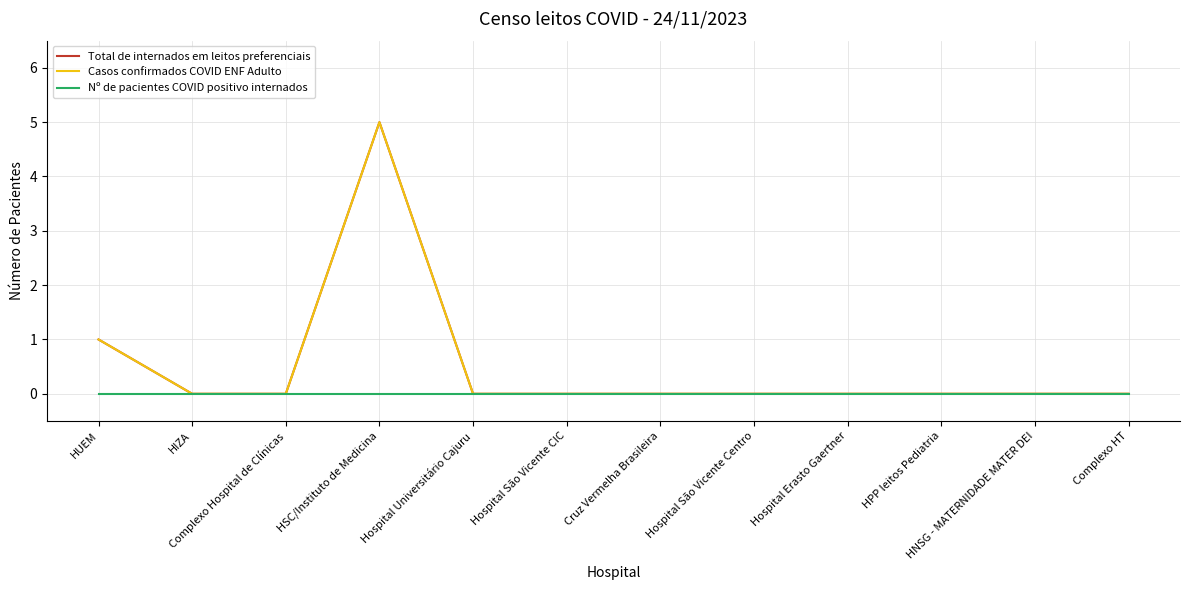

Does the chart have visible grid lines?

Yes